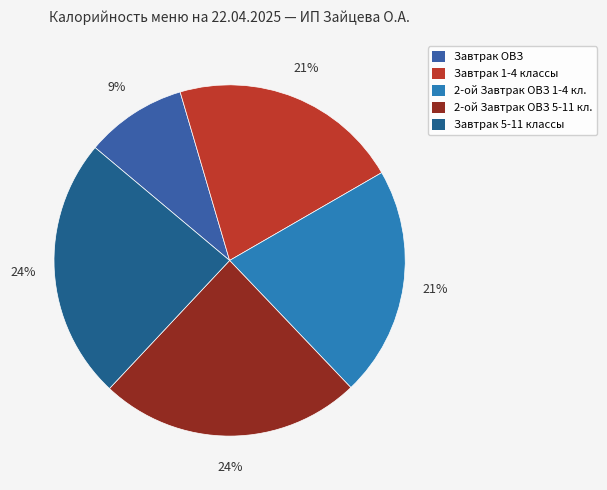

Which category has the smallest portion of the pie?

Завтрак ОВЗ